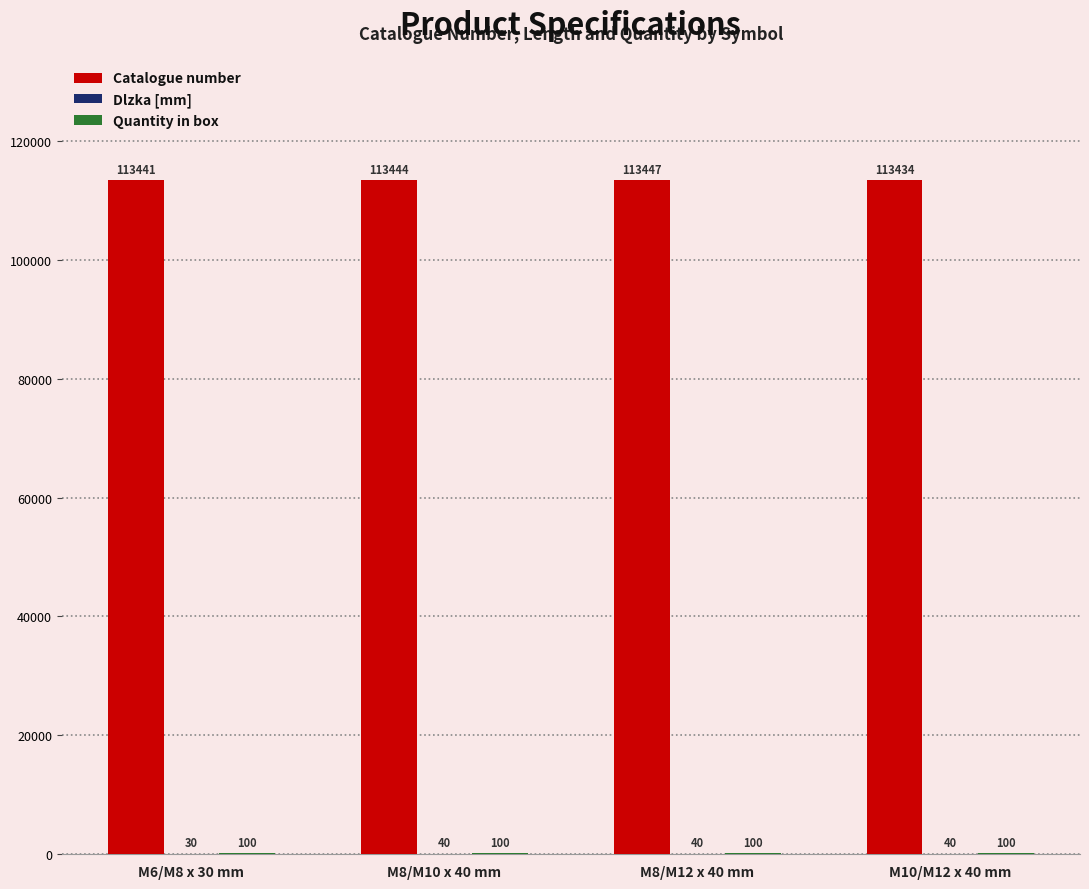

How many groups of bars are there?

4